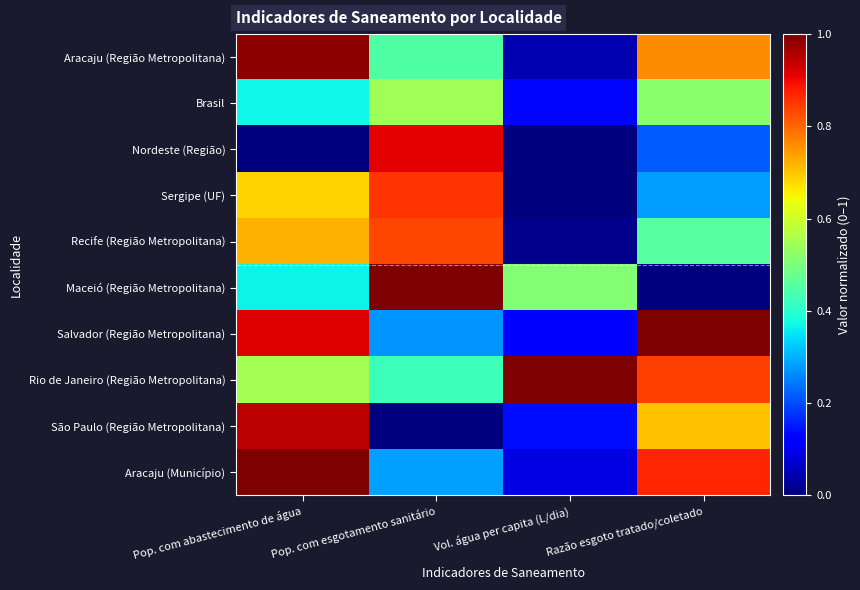

At how many categories does at least one series exceed 0?

4